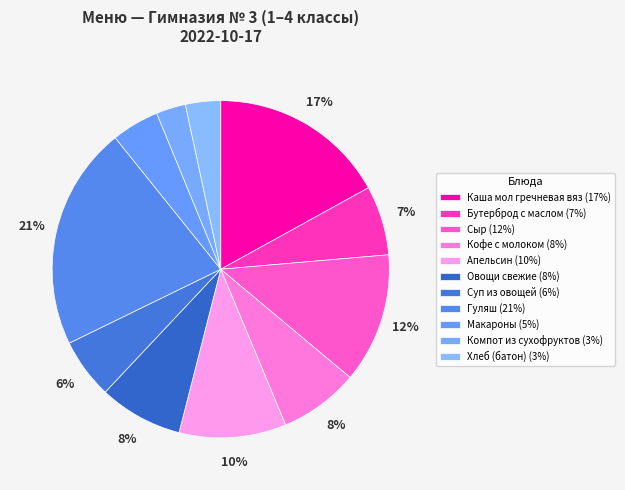

Count the number of slices in the pie.

11